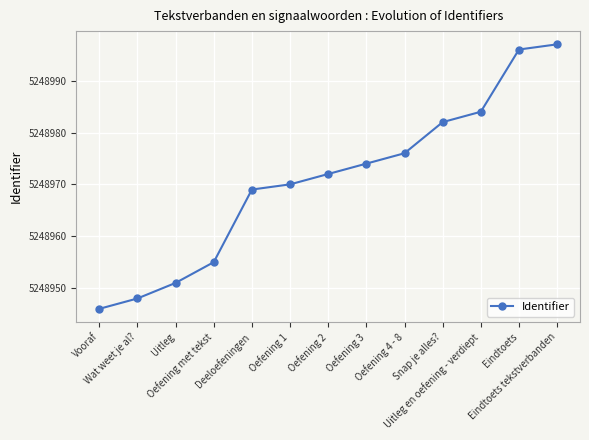

Which label corresponds to the largest value in the chart?

Eindtoets tekstverbanden